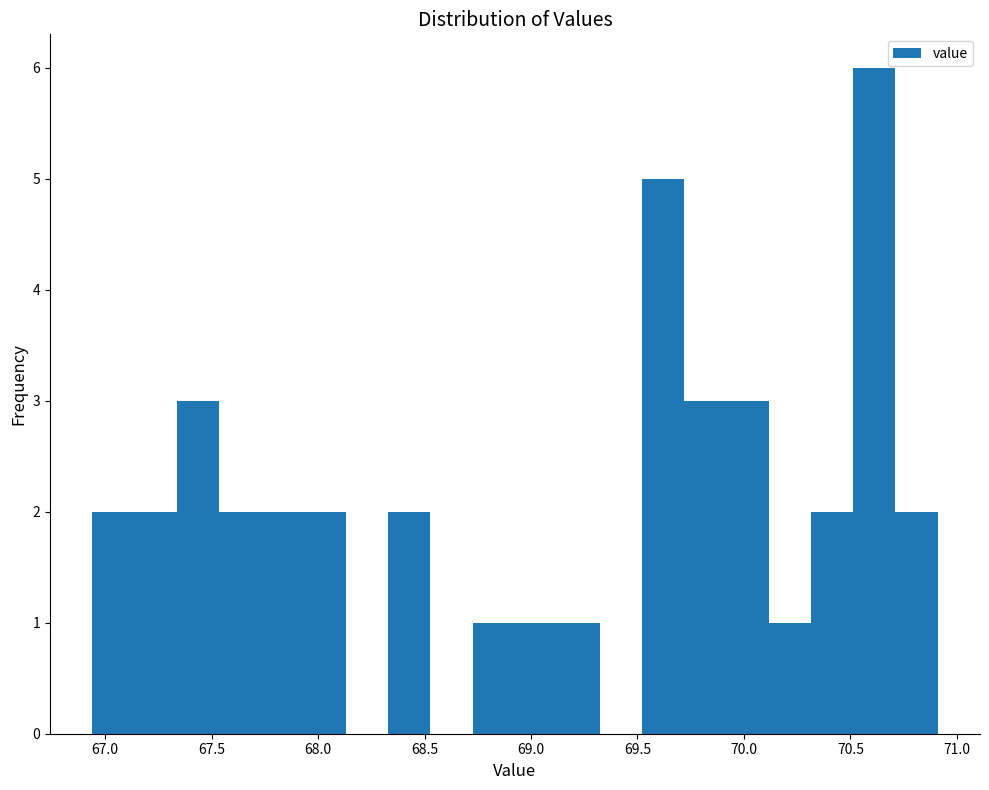

Around what value on the x-axis is the tallest bar? Give the approximate position of its centre, as read against the axis.

70.60